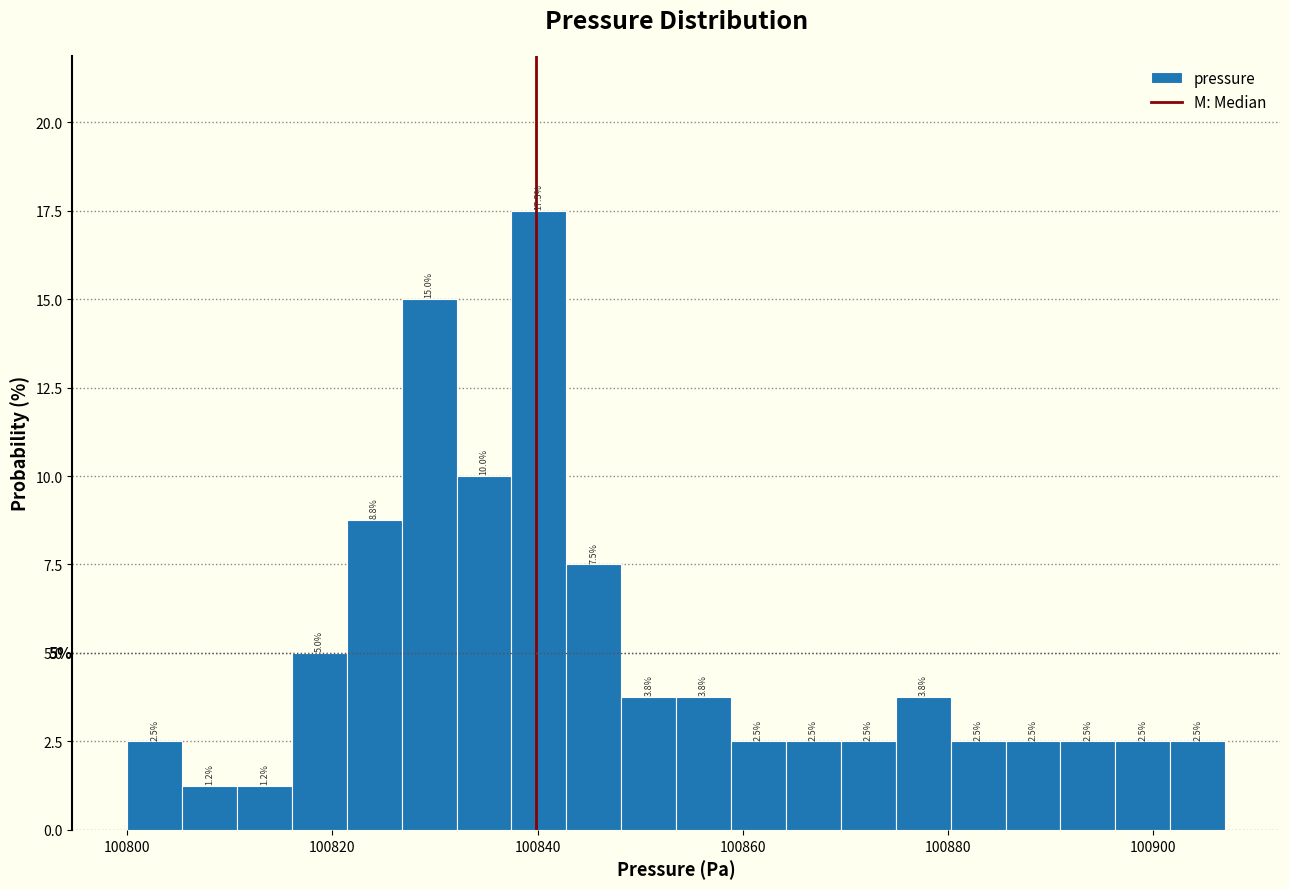

Around what value on the x-axis is the tallest bar? Give the approximate position of its centre, as read against the axis.

100840